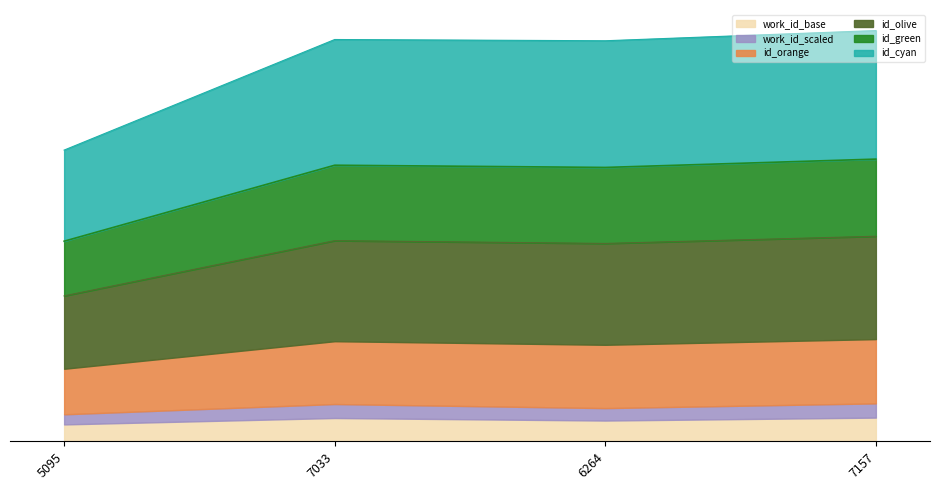

What is the label of the 2nd point from the left?

7033